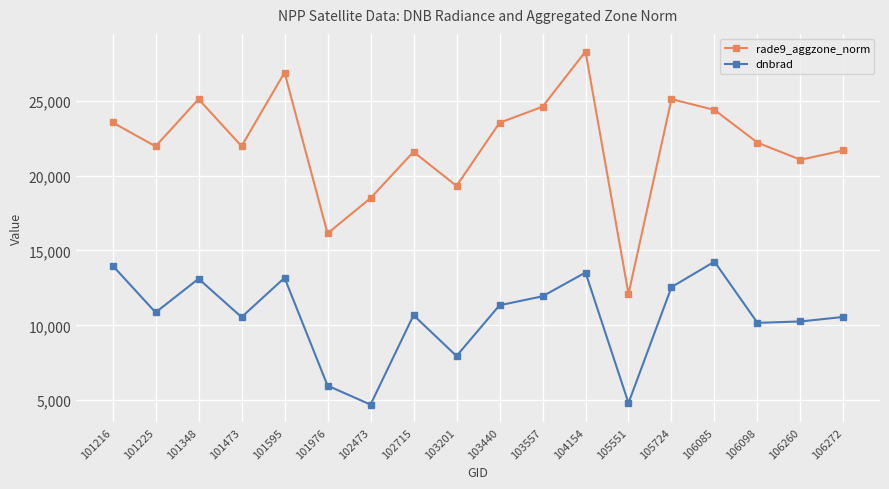

List the series in order of their peak value, lowest first.

dnbrad, rade9_aggzone_norm